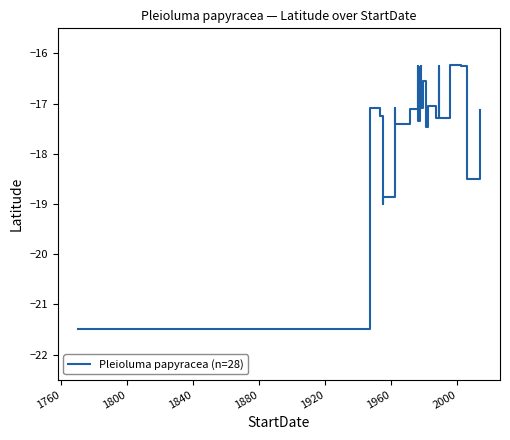

The value at 17 is -22.8. True or false?

False